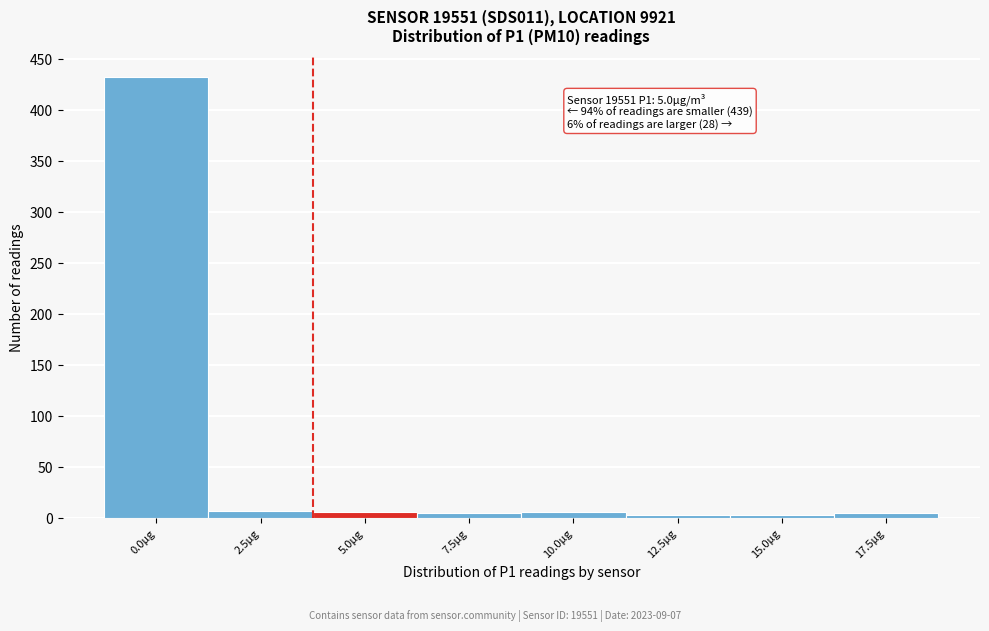

What is the sum of all values?

467